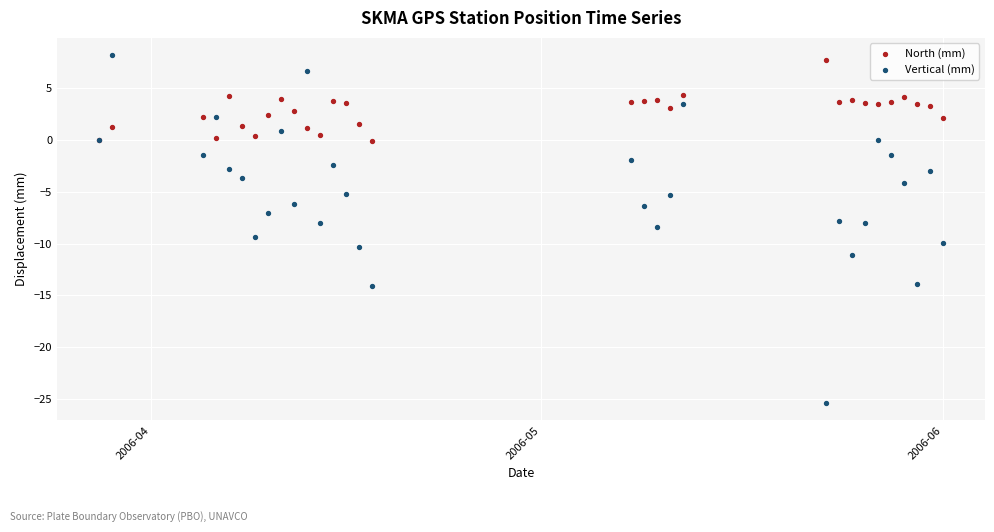

Which series contains the lowest Y value?

Vertical (mm)